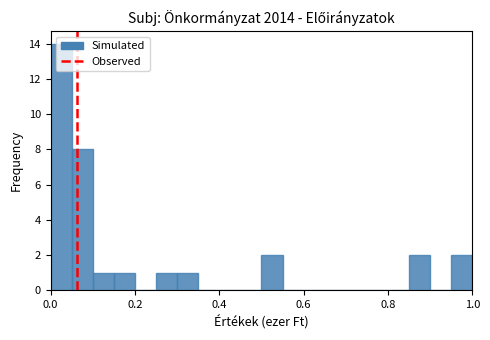

Around what value on the x-axis is the tallest bar? Give the approximate position of its centre, as read against the axis.

0.02